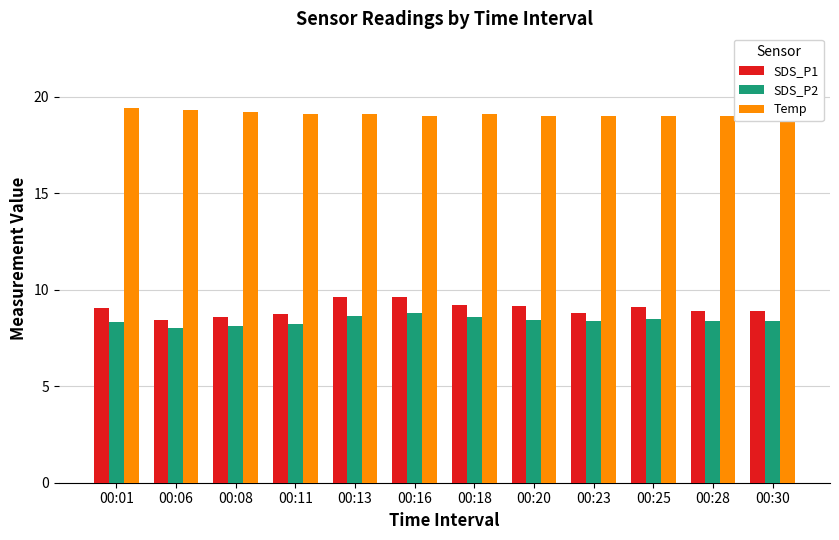

How many data points in SDS_P1 are less than 9?

6